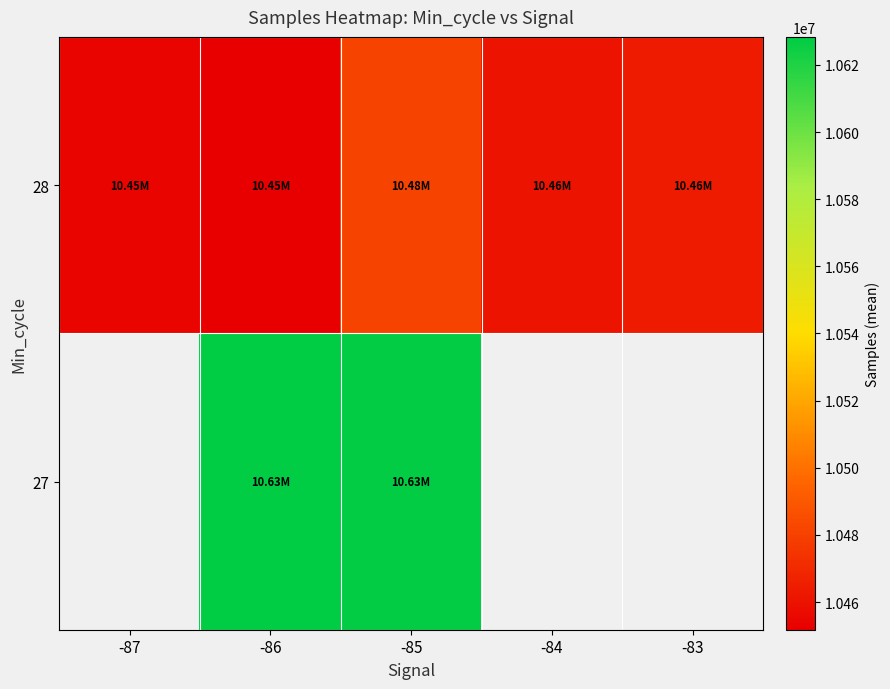

At which label is 28 closest to 10466526?

-83